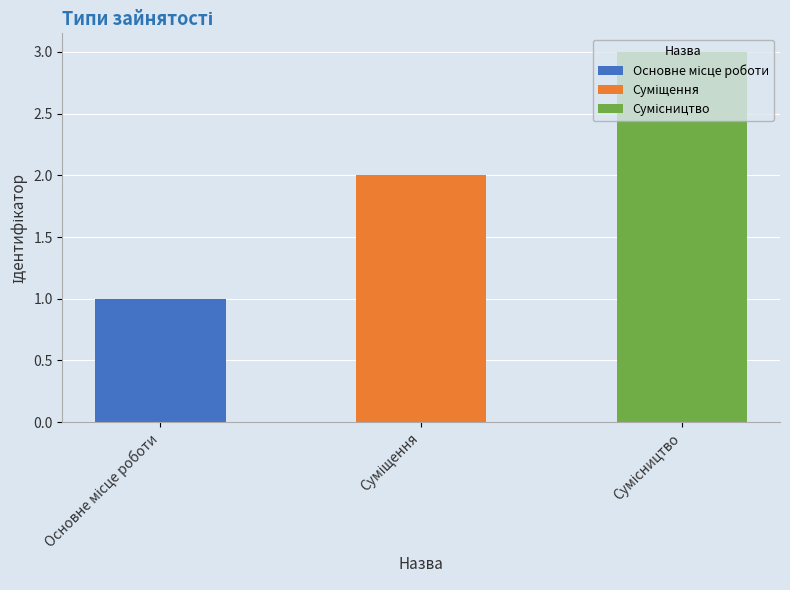

What position from the right is Основне місце роботи?

3